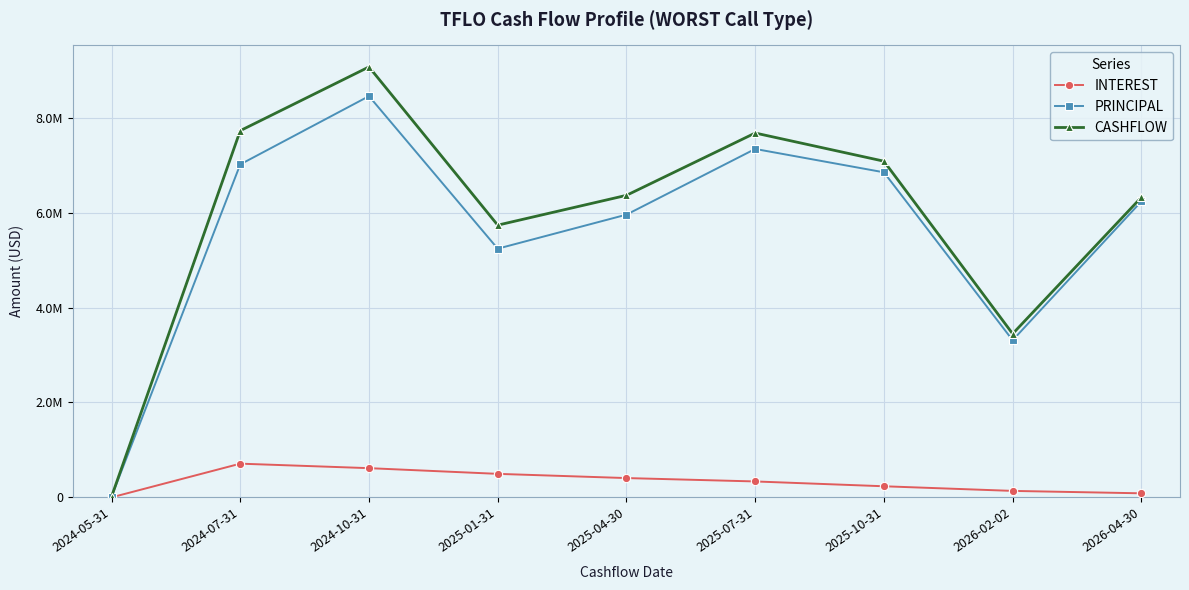

True or false: PRINCIPAL and CASHFLOW cross at least once.

False